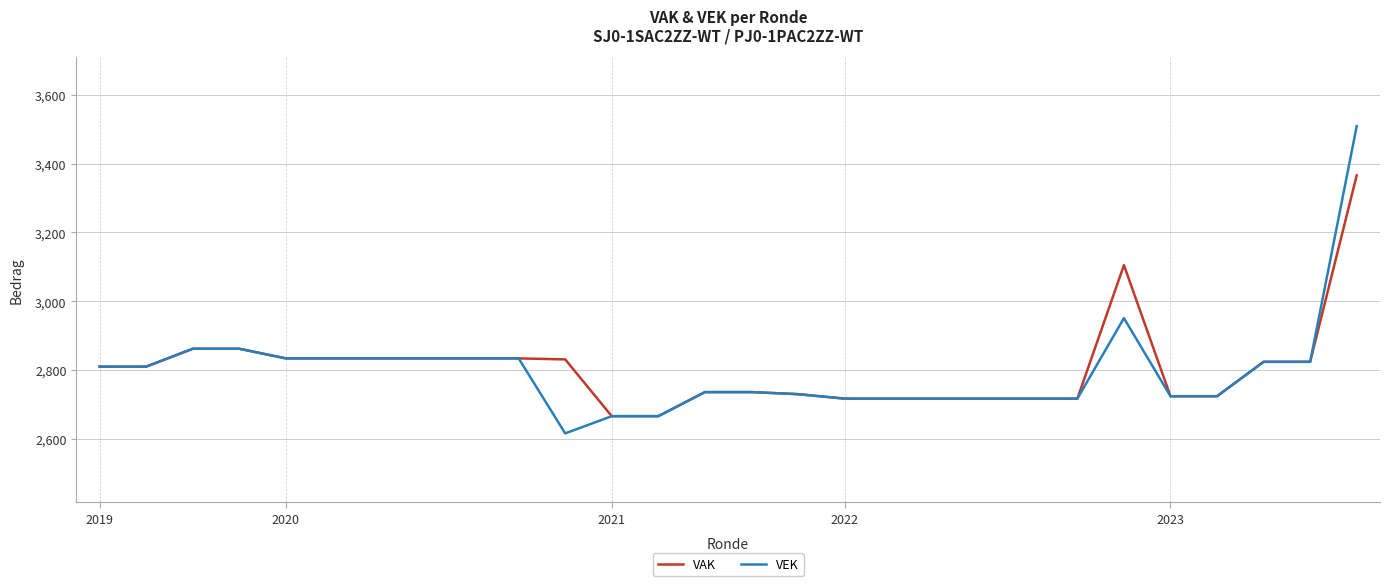

Rank the series by their maximum value, from lowest to highest.

VAK, VEK